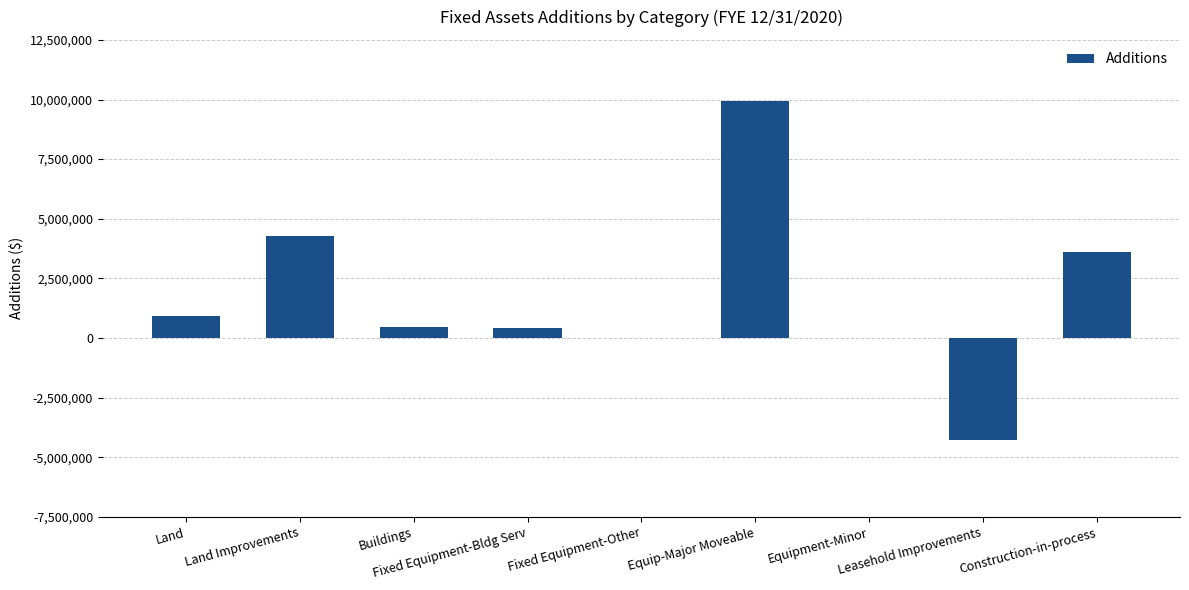

What is the sum of all values?

15336314.9